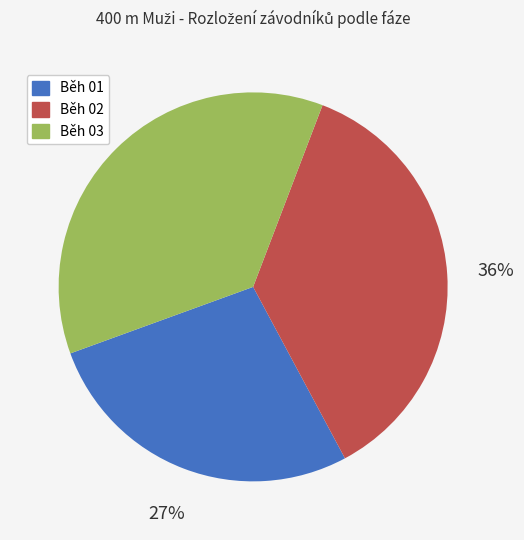

To the nearest percent, what is the difference between the largest and smallest slice percentages?

9%